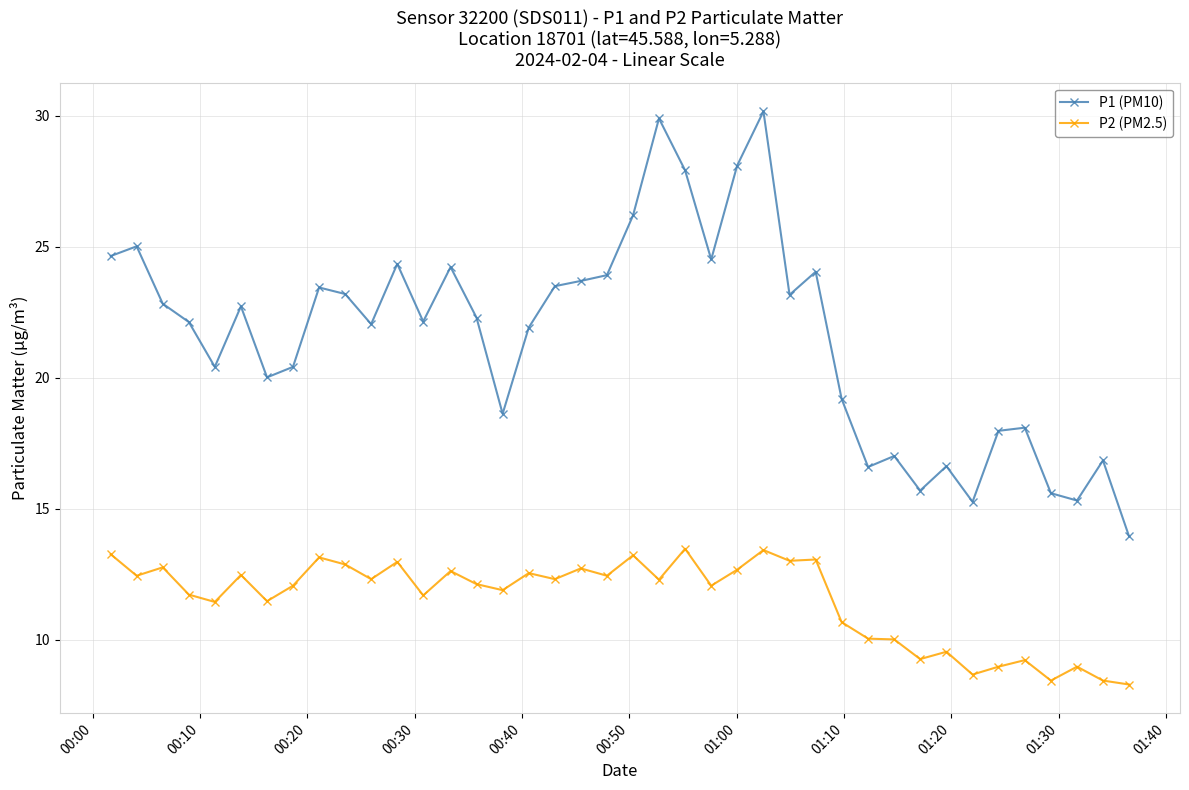

True or false: P2 (PM2.5) and P1 (PM10) cross at least once.

False